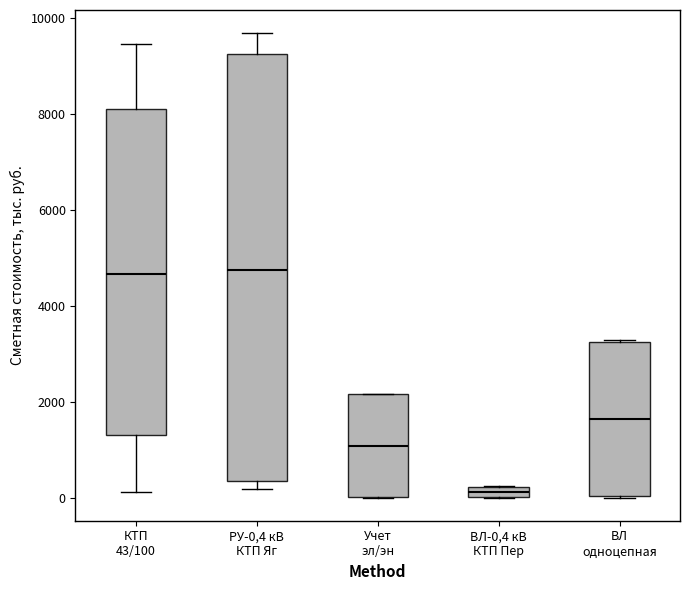

Comparing the boxes themselves (not the whiskers), which one is the tallest?

РУ-0,4 кВ КТП Яг